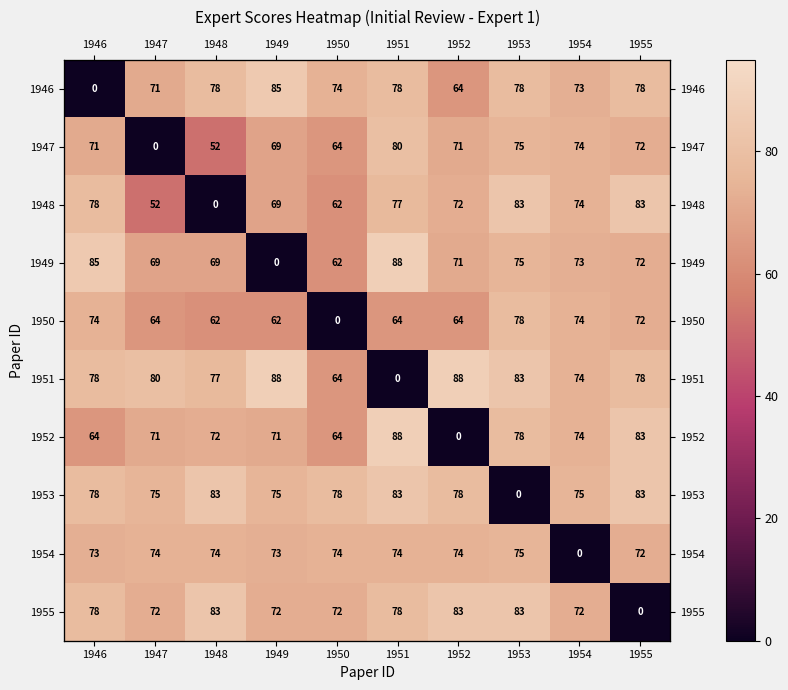

Is it true that 1954 equals 74 at 1950?

True